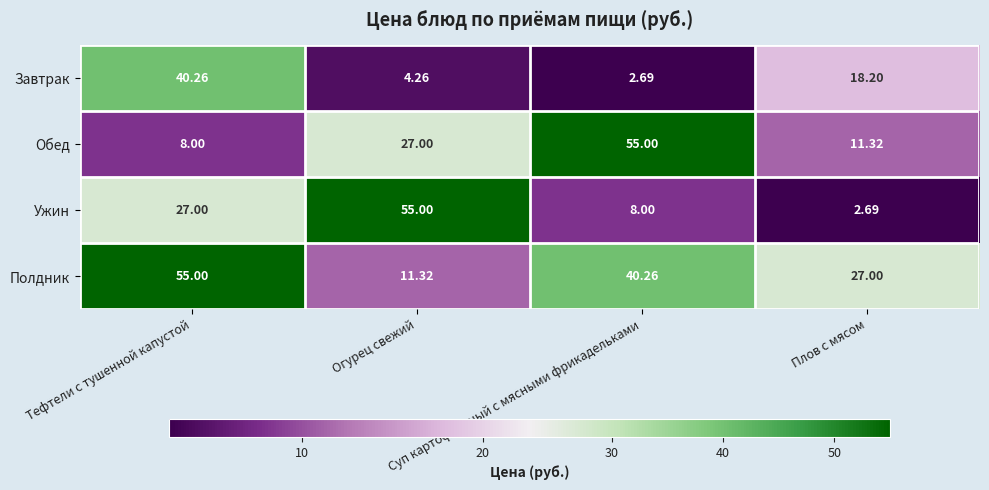

Which series has the largest total across all categories?

Полдник